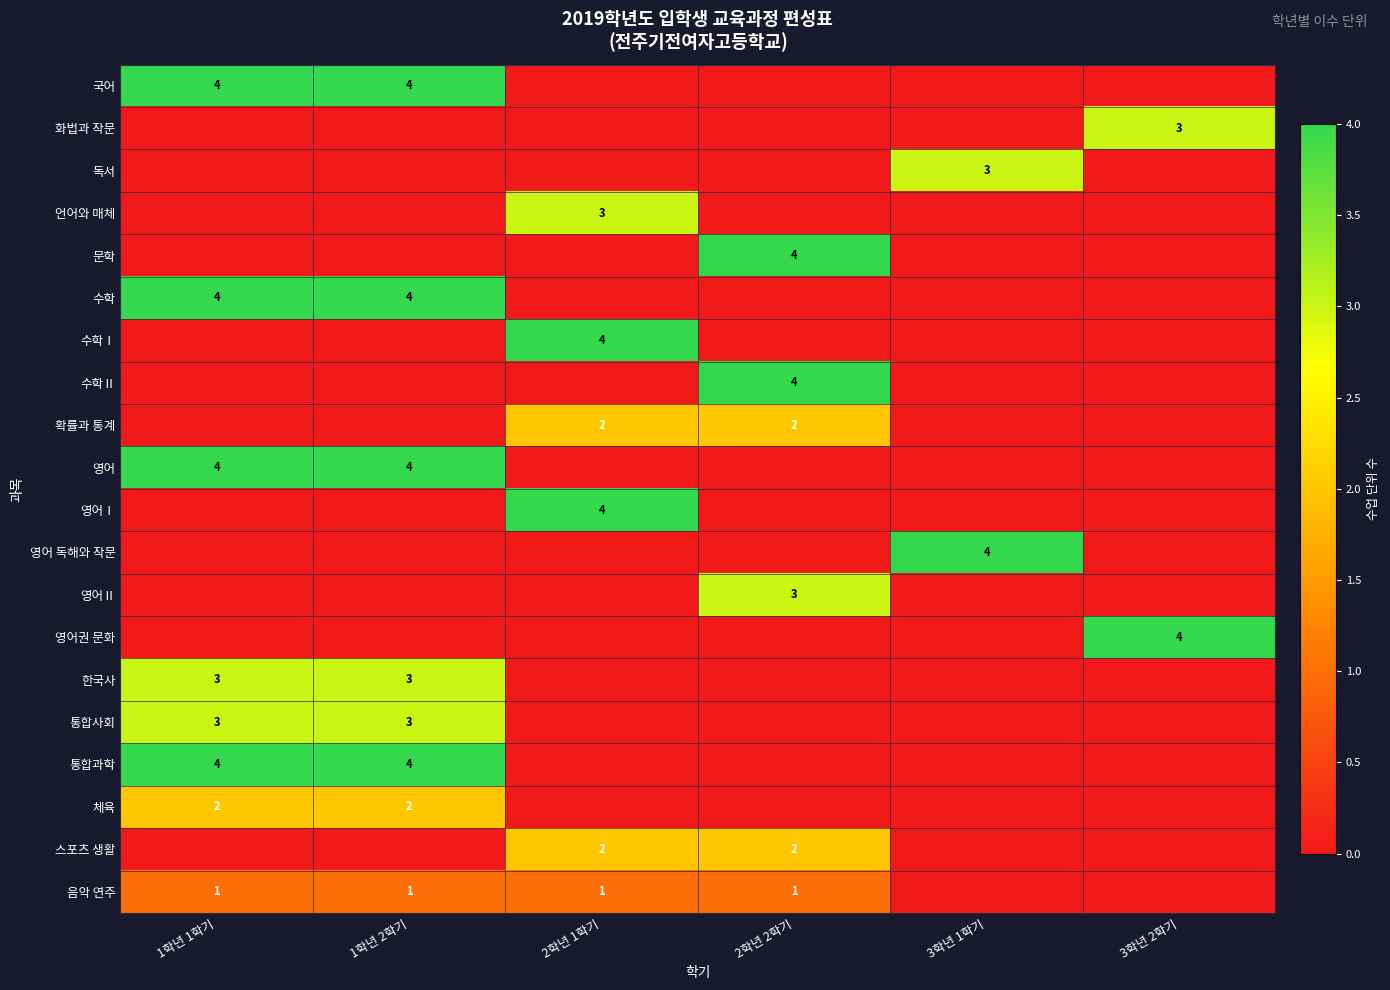

The 언어와 매체 series shows 5 at 2학년 1학기. True or false?

False